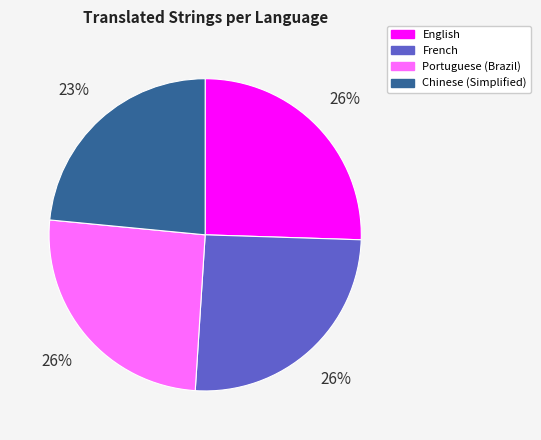

To the nearest percent, what portion does Chinese (Simplified) represent?

23%